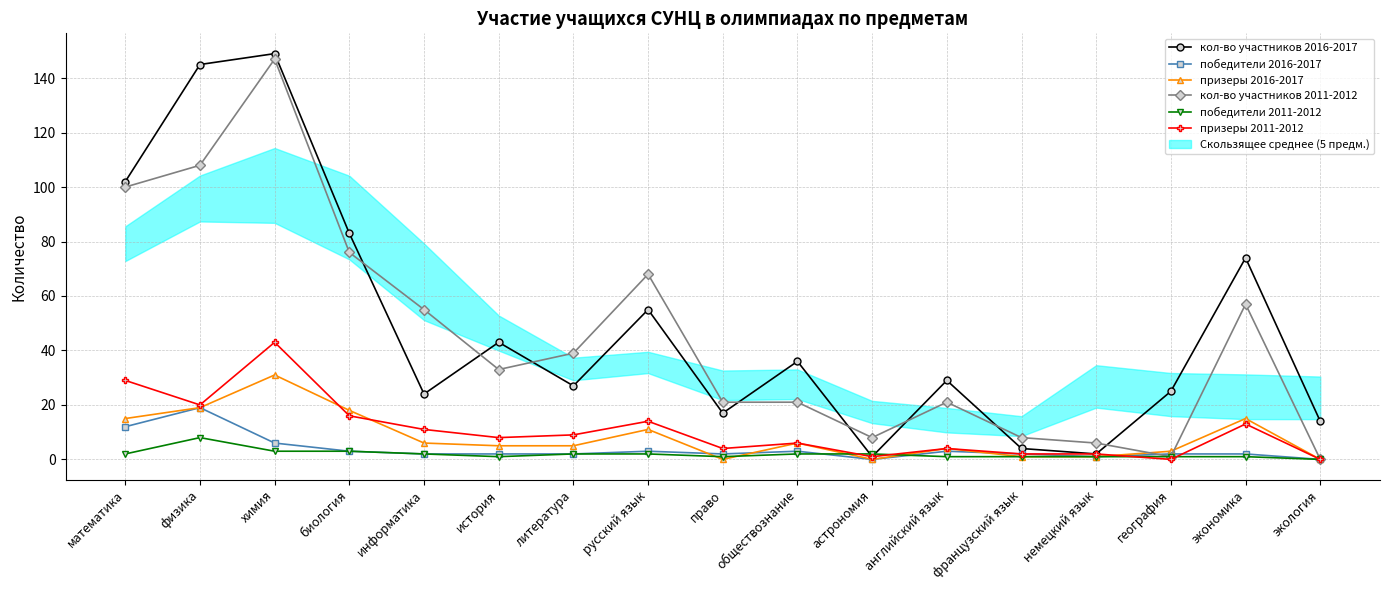

Which series has the largest total across all categories?

кол-во участников 2016-2017